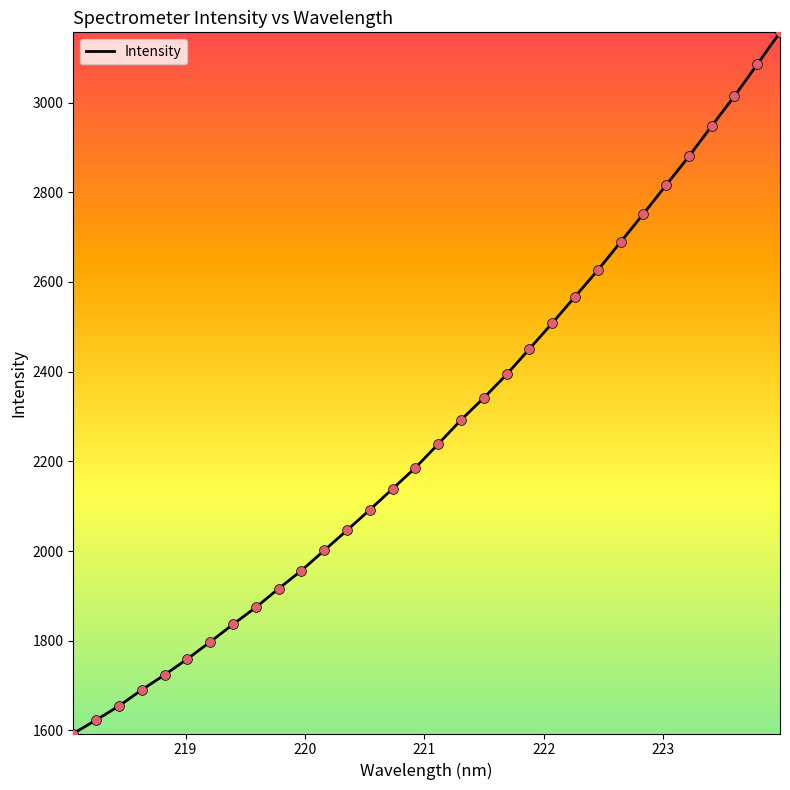

What is the difference between the maximum and minimum values?

1563.4